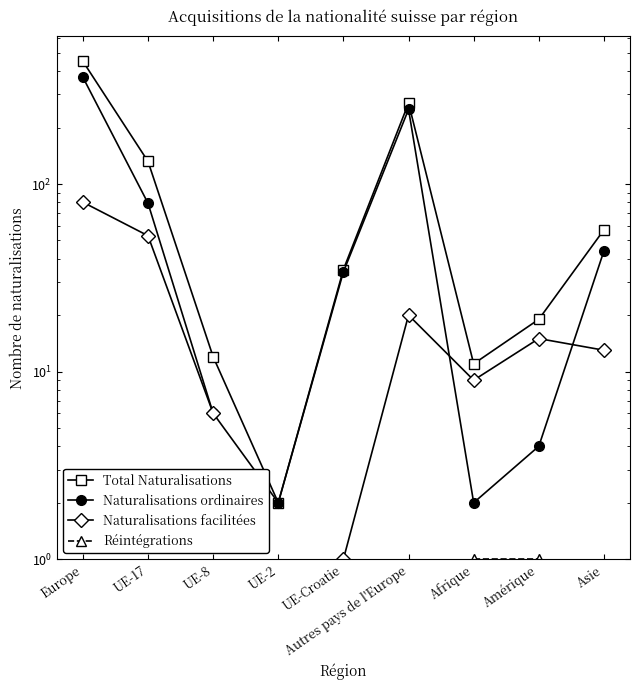

At how many categories does at least one series exceed 327?

1